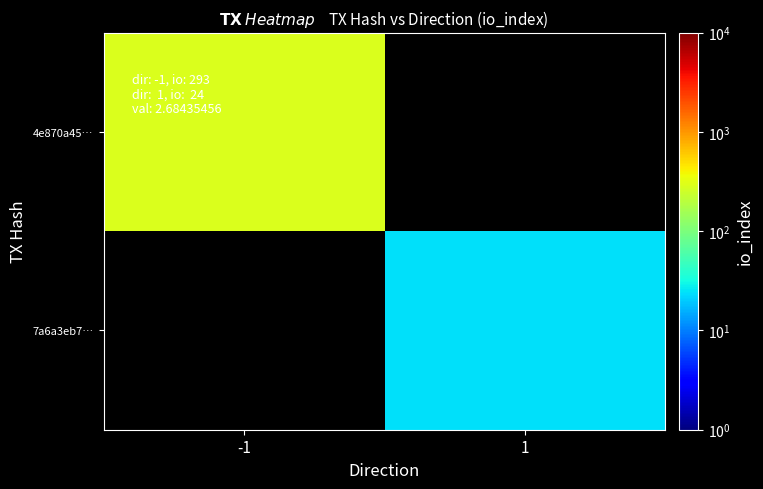

List the labels in order of 4e870a45… value, largest first.

-1, 1